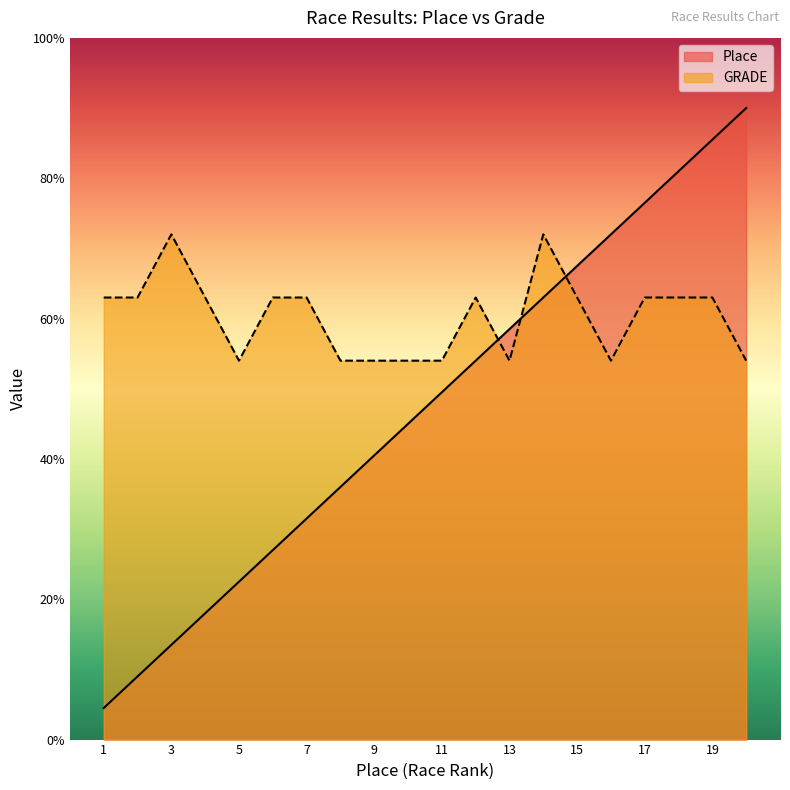

What are all the series names shown in the legend?

Place, GRADE